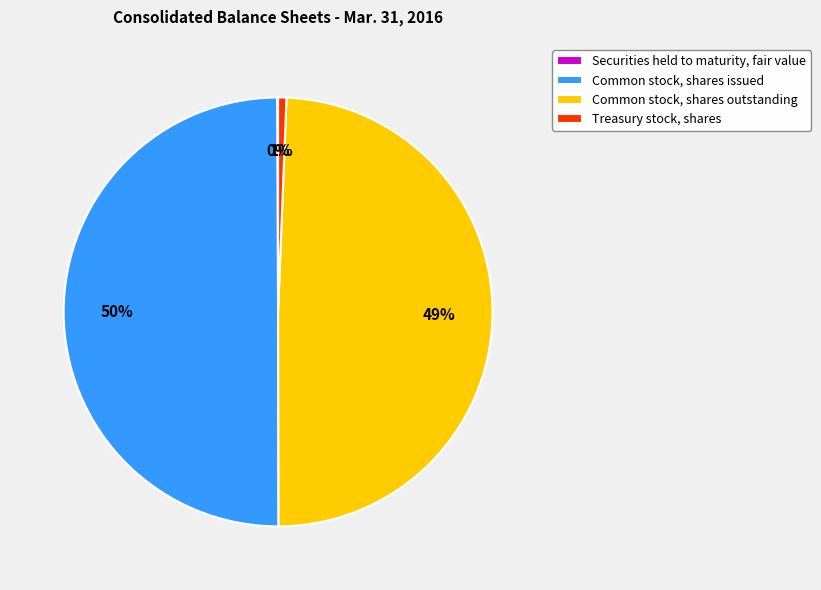

Does Common stock, shares outstanding represent more than half of the total?

No